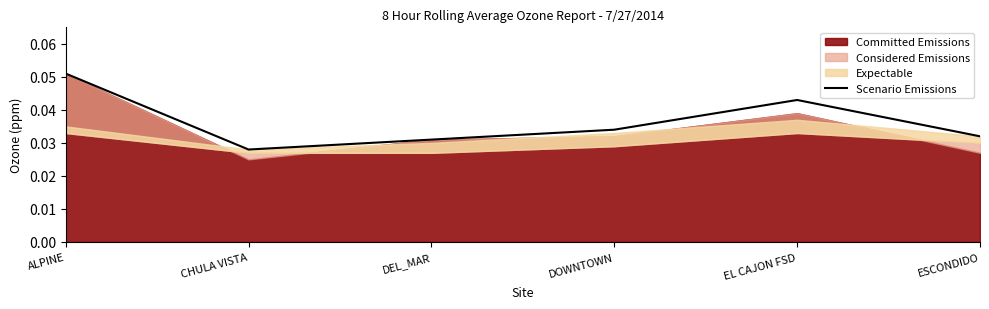

How many interior local valleys (lower than both neighbors) does the data have?

1